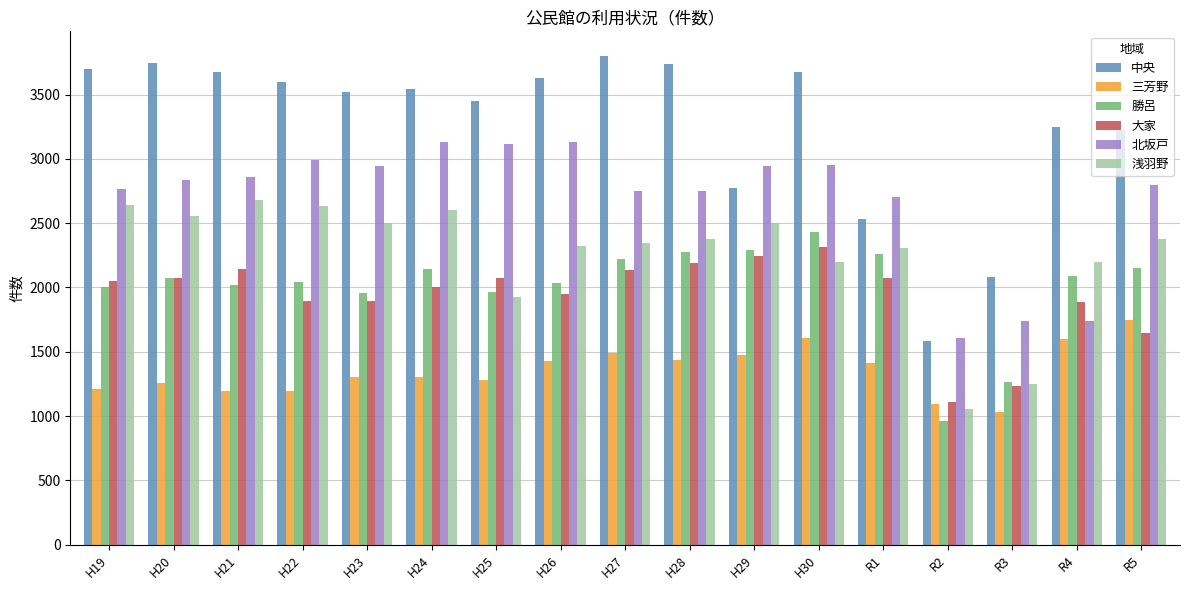

At H19, list the series in order from smallest to largest.

三芳野, 勝呂, 大家, 浅羽野, 北坂戸, 中央